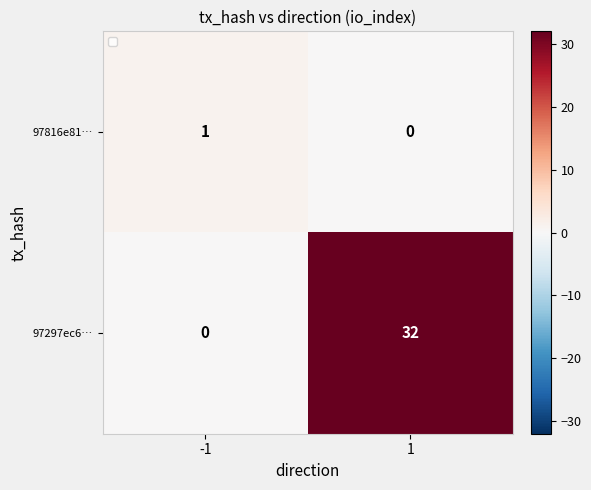

Which series has the largest total across all categories?

97297ec6…